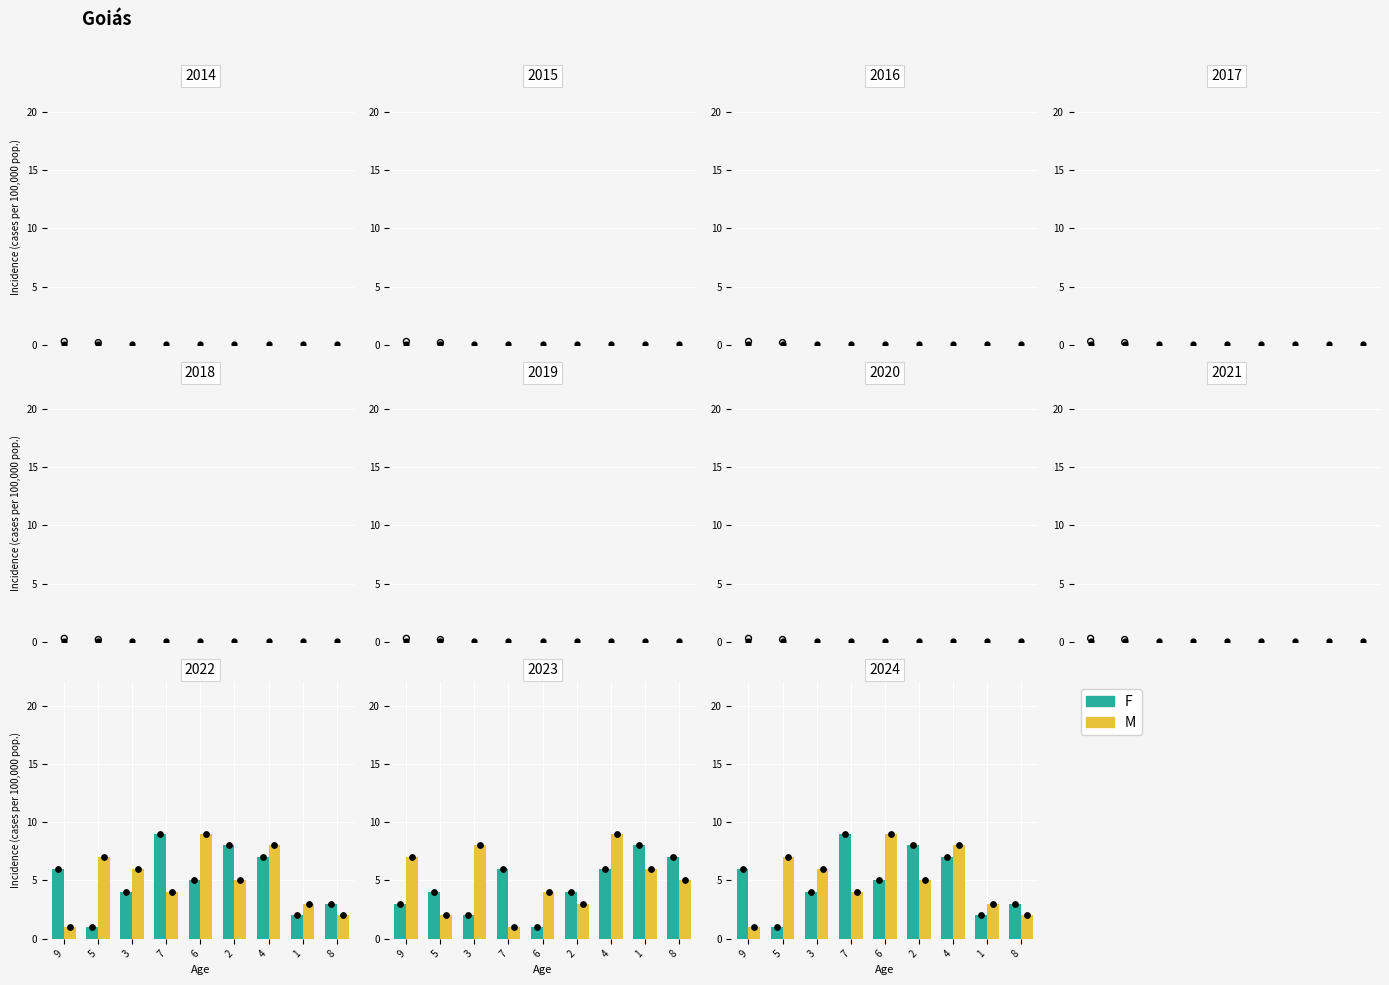

Which series reaches the maximum Y coordinate?

F